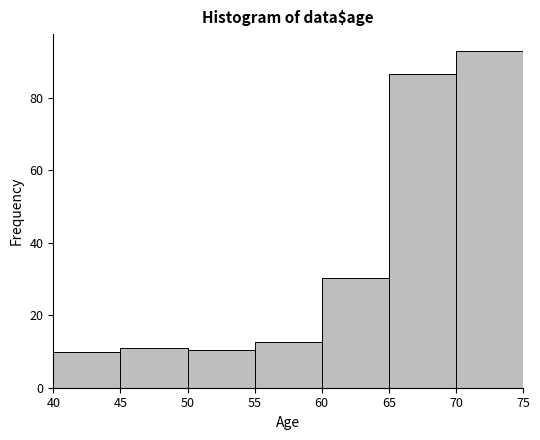

Over which range of the x-axis is the bar tallest?

70 to 75